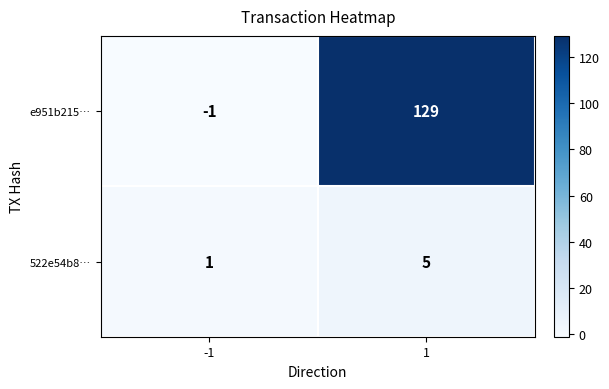

Which series has the largest range (max minus min)?

e951b215…